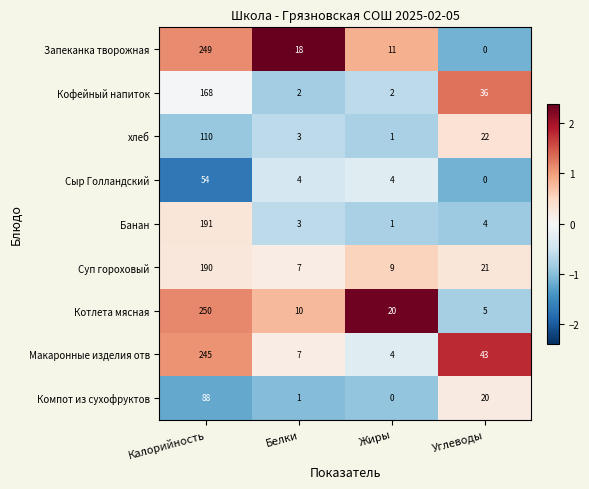

List the series in order of their peak value, highest first.

Котлета мясная, Запеканка творожная, Макаронные изделия отв, Банан, Суп гороховый, Кофейный напиток, хлеб, Компот из сухофруктов, Сыр Голландский